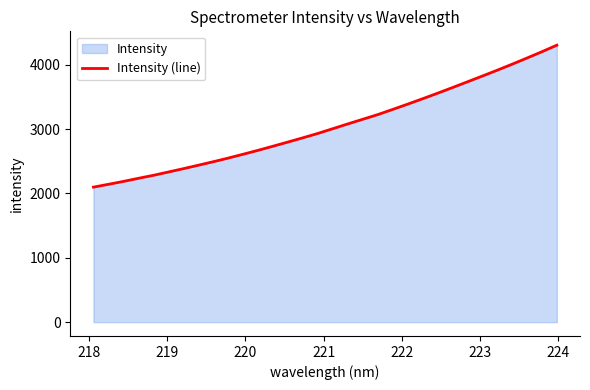

What is the maximum value shown in the chart?

4305.7